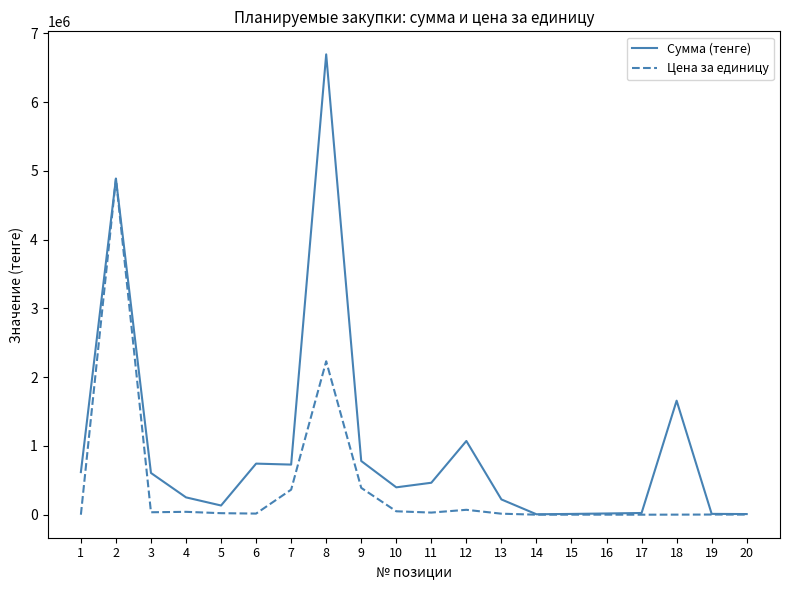

At how many categories does at least one series exceed 522240?

9